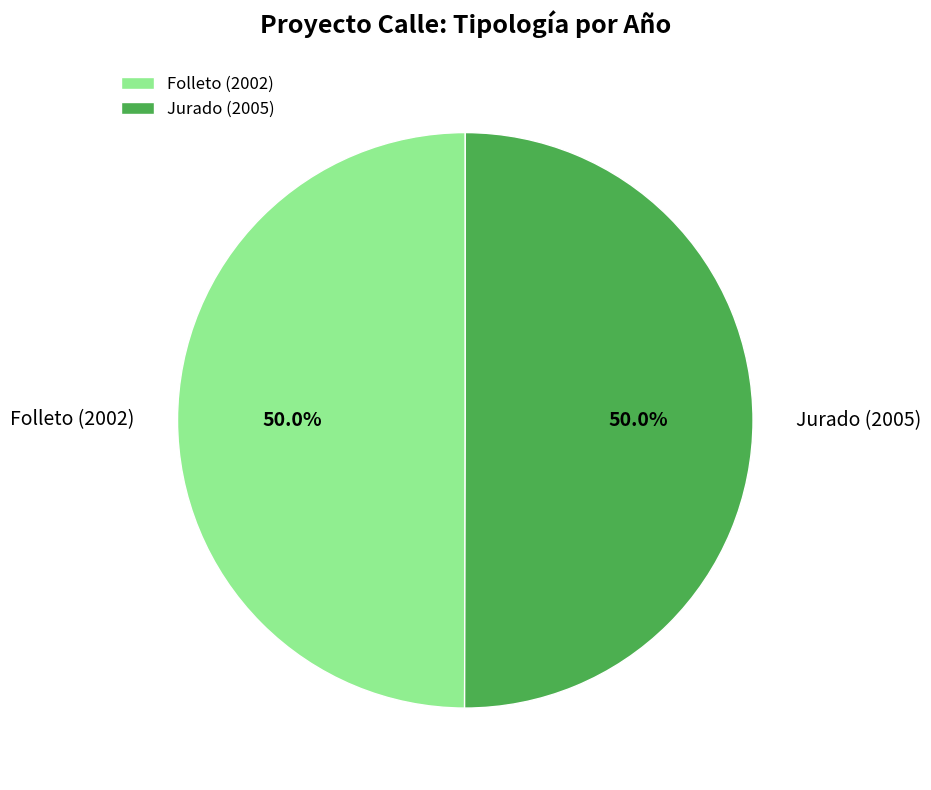

Combined, do Jurado (2005) and Folleto (2002) account for over 50%?

Yes